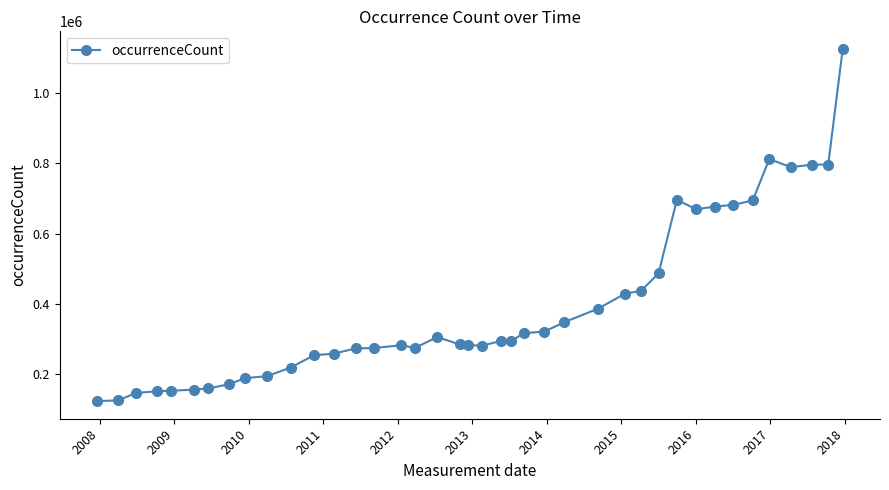

What is the sum of all values?

15582052